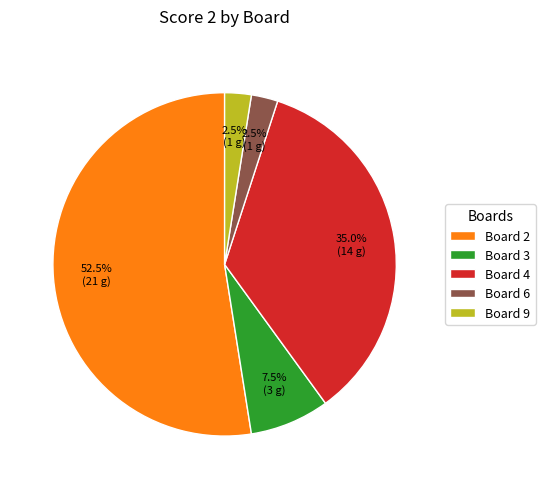

Combined, do Board 4 and Board 9 account for over 50%?

No